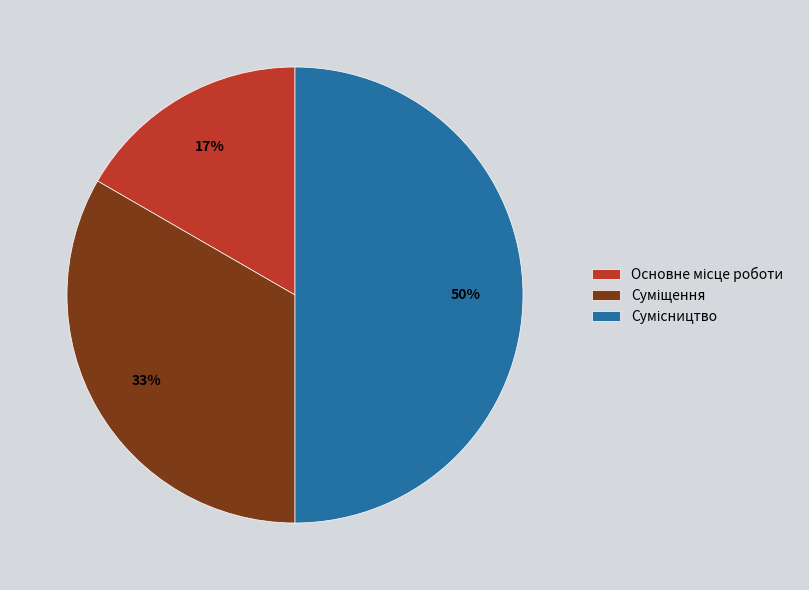

To the nearest percent, what is the difference between the largest and smallest slice percentages?

33%